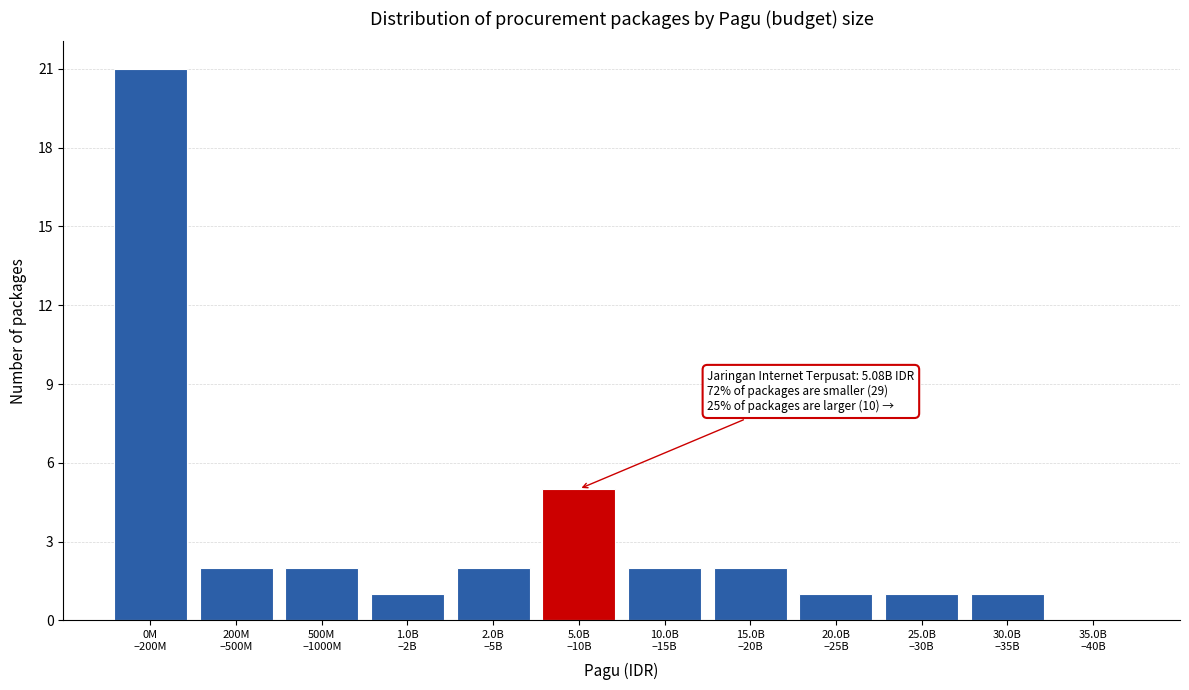

What is the sum of all values?

40